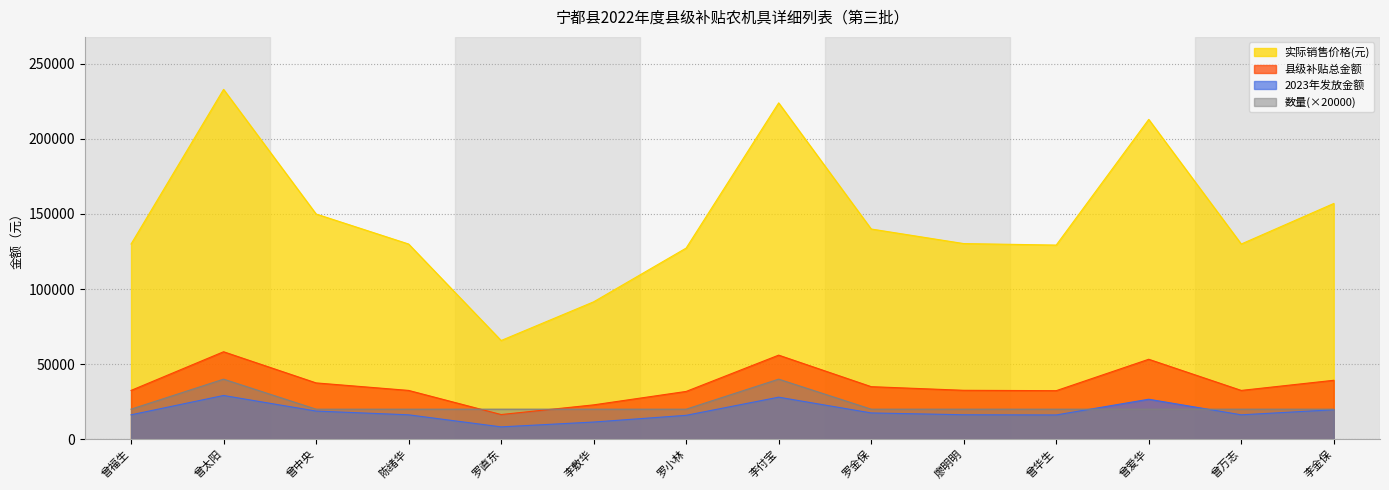

At which category is the sum across all series the highest?

曾太阳